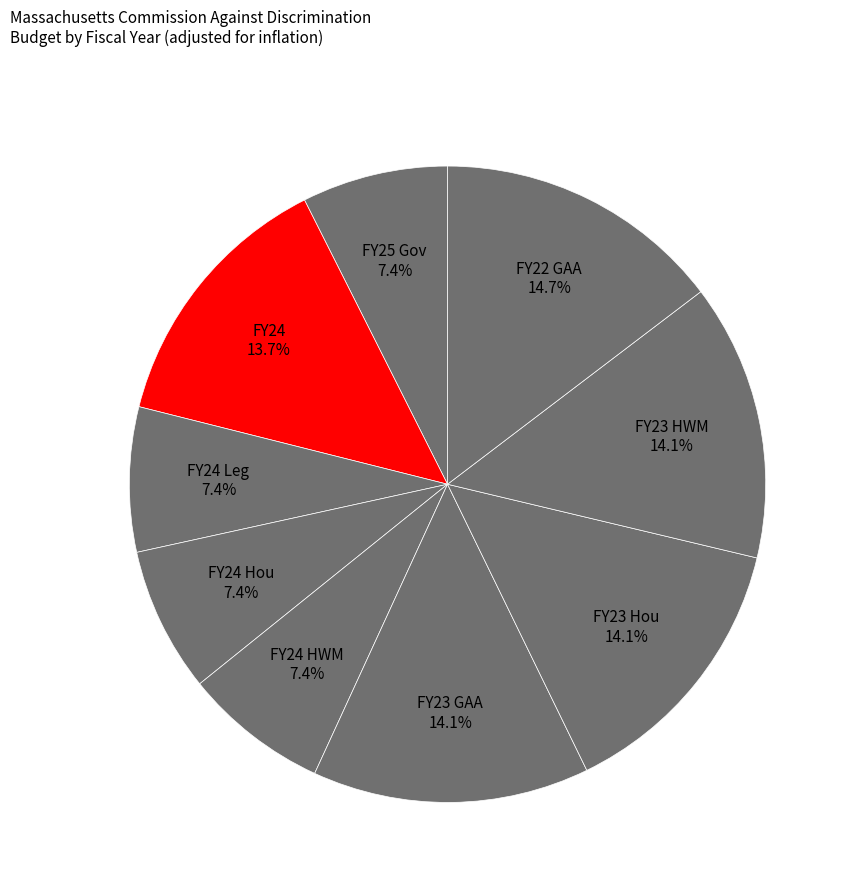

The FY24 Leg slice represents 20% of the pie. True or false?

False